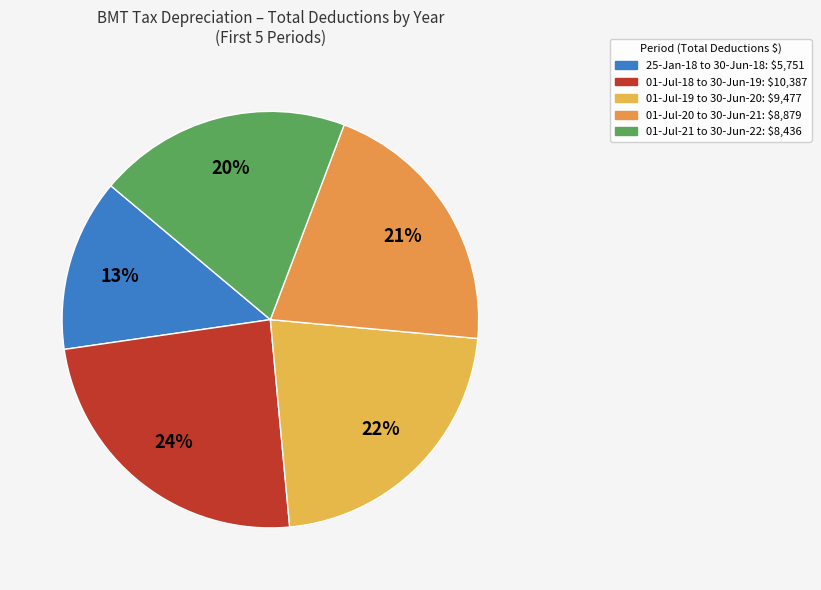

Which slice is the smallest?

25-Jan-18 to 30-Jun-18